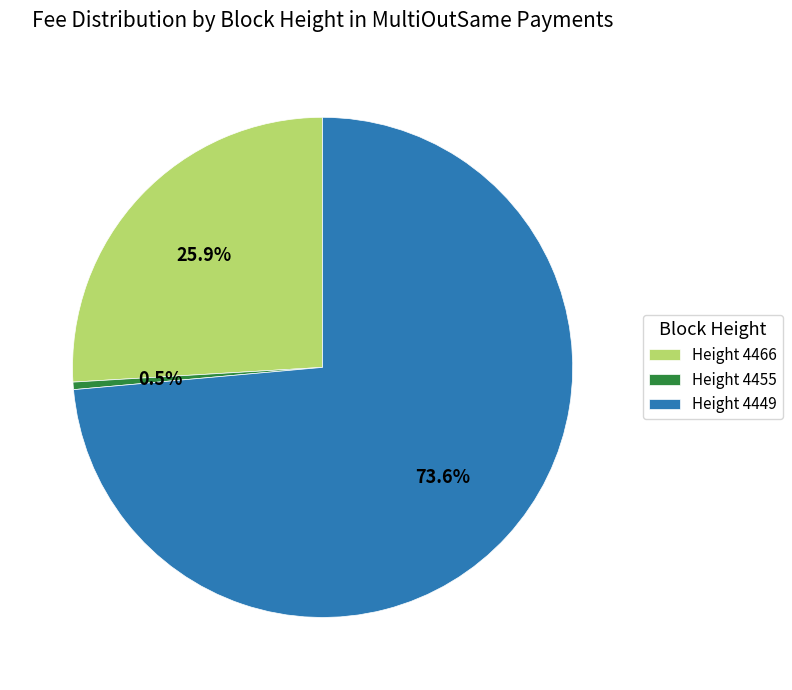

How many slices are in this pie chart?

3